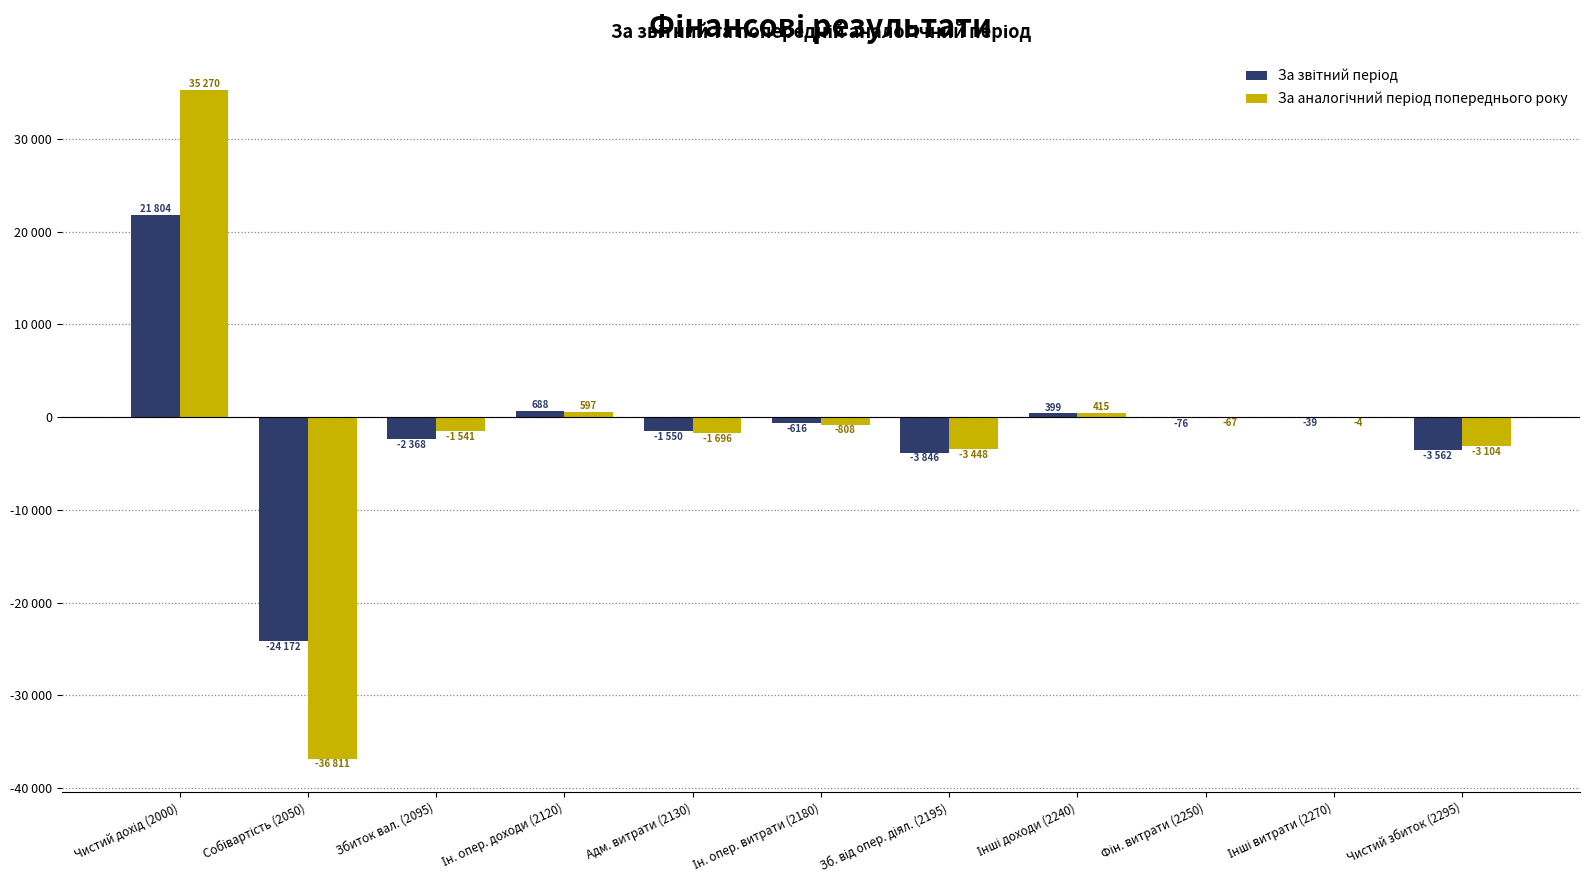

Which series has the widest spread of values?

За аналогічний період попереднього року